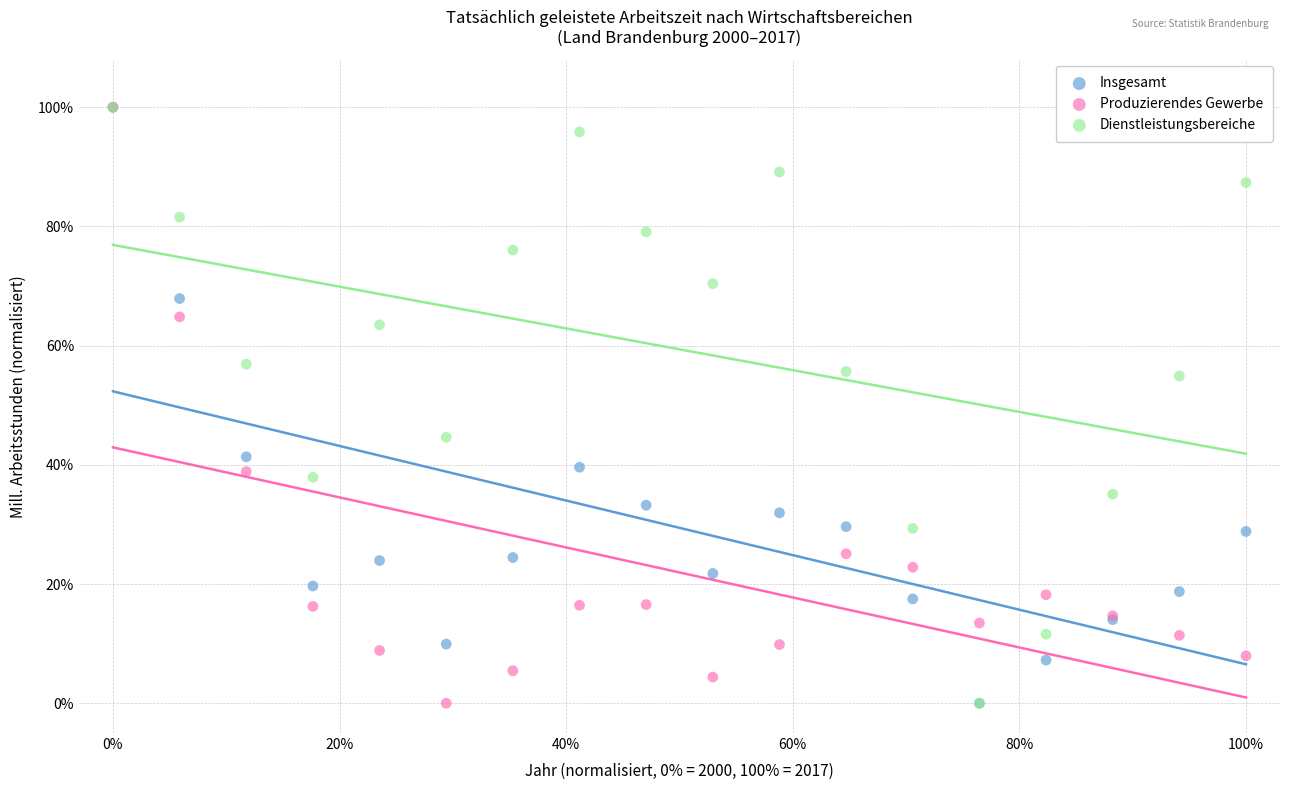

What are all the series names shown in the legend?

Insgesamt, Produzierendes Gewerbe, Dienstleistungsbereiche